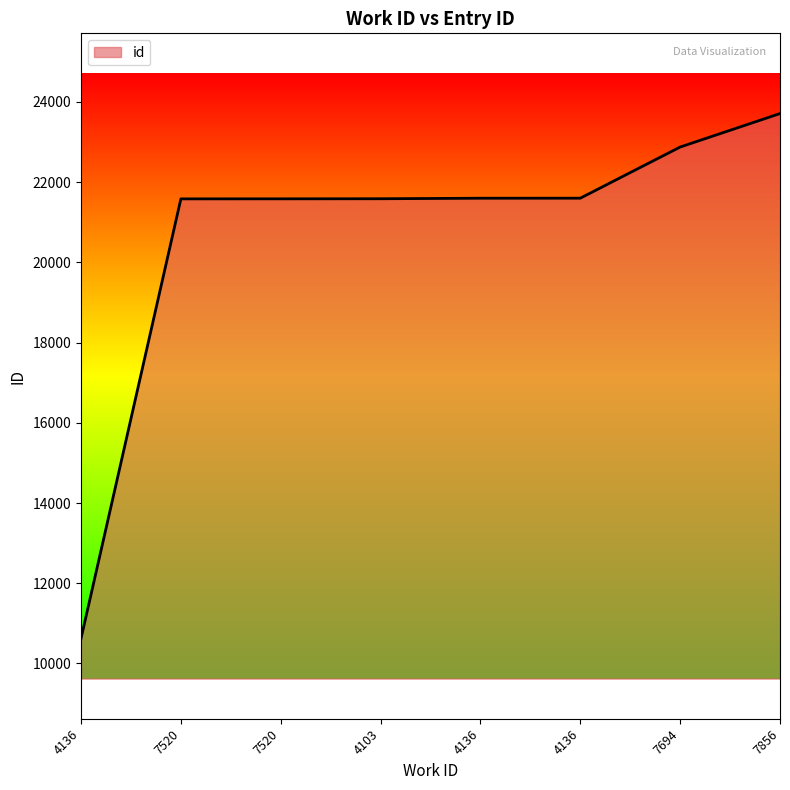

Does the chart display data point markers on the line(s)?

No